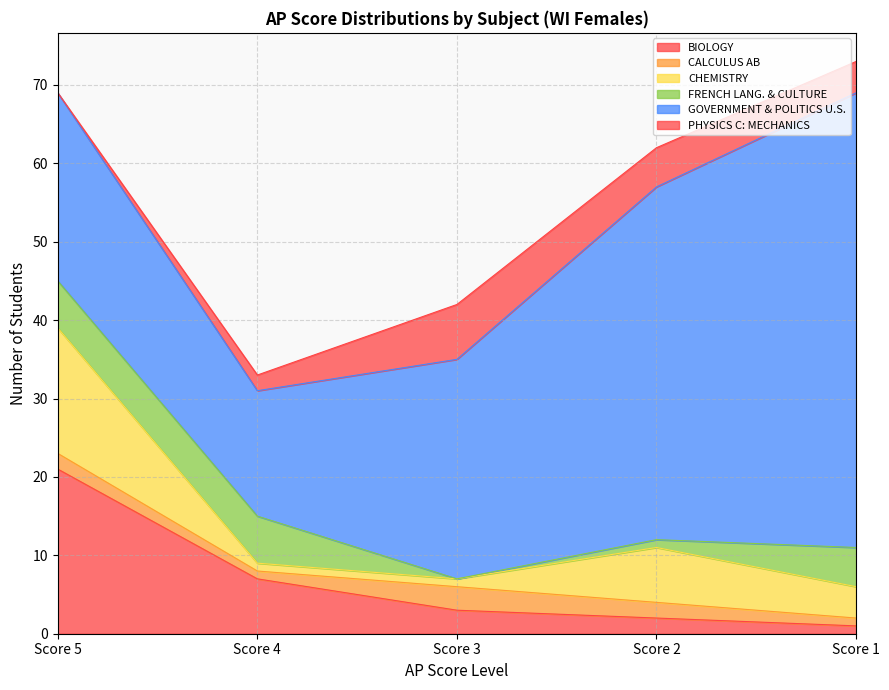

At Score 4, list the series in order from smallest to largest.

CALCULUS AB, CHEMISTRY, PHYSICS C: MECHANICS, FRENCH LANG. & CULTURE, BIOLOGY, GOVERNMENT & POLITICS U.S.